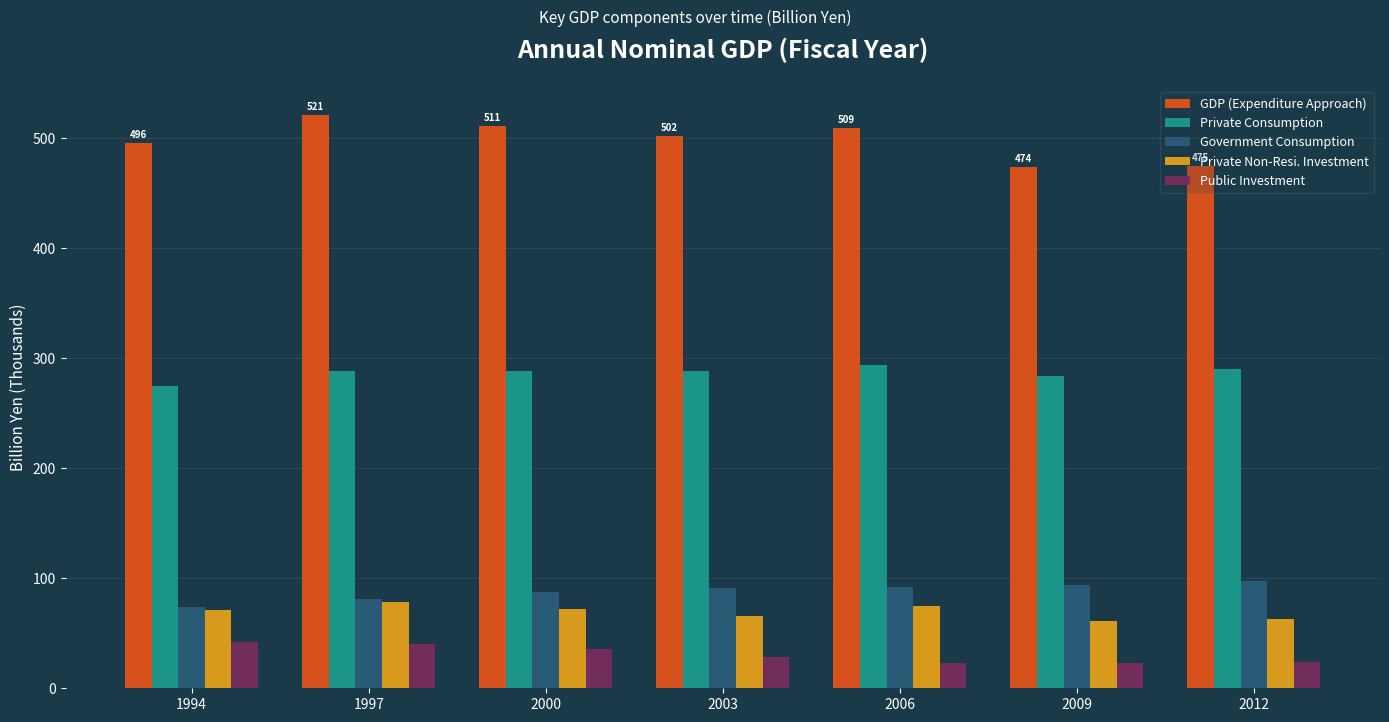

Which series has the widest spread of values?

GDP (Expenditure Approach)